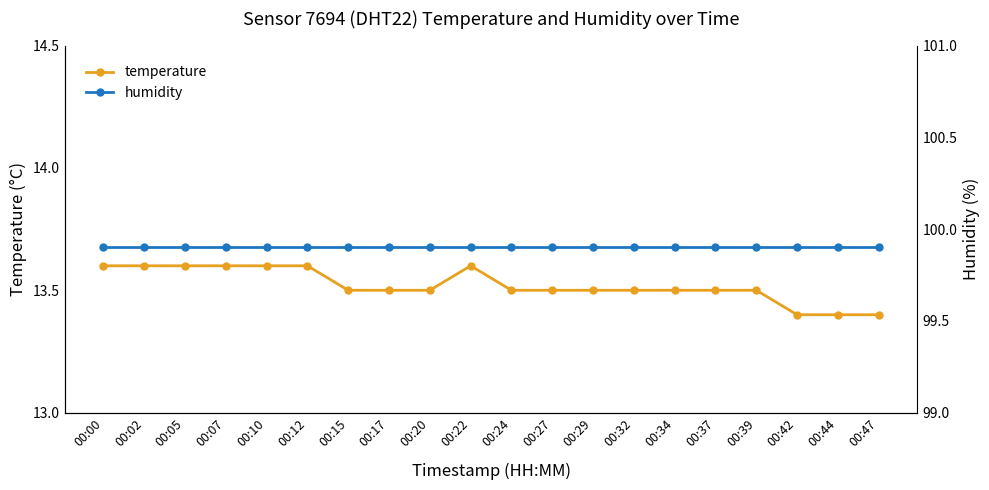

Rank the categories by temperature value from highest to lowest.

00:00, 00:02, 00:05, 00:07, 00:10, 00:12, 00:22, 00:15, 00:17, 00:20, 00:24, 00:27, 00:29, 00:32, 00:34, 00:37, 00:39, 00:42, 00:44, 00:47